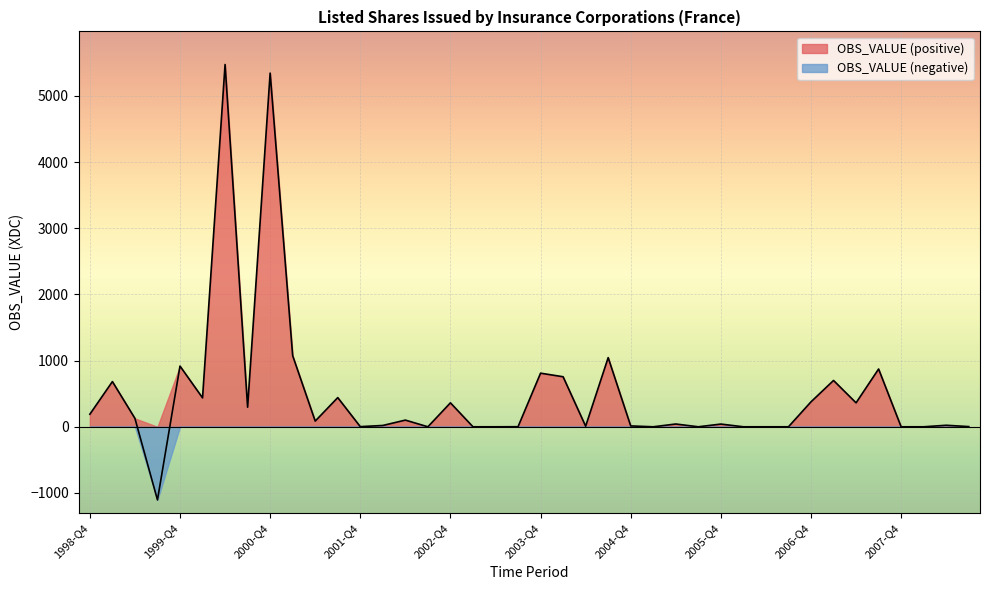

List the labels in order of value, smallest first.

1999-Q3, 2002-Q3, 2003-Q1, 2003-Q2, 2005-Q1, 2005-Q3, 2006-Q1, 2006-Q2, 2006-Q3, 2007-Q4, 2008-Q1, 2003-Q3, 2001-Q4, 2008-Q3, 2004-Q2, 2004-Q4, 2002-Q1, 2008-Q2, 2005-Q4, 2005-Q2, 2001-Q2, 2002-Q2, 1999-Q2, 1998-Q4, 2000-Q3, 2002-Q4, 2007-Q2, 2006-Q4, 2000-Q1, 2001-Q3, 1999-Q1, 2007-Q1, 2004-Q1, 2003-Q4, 2007-Q3, 1999-Q4, 2004-Q3, 2001-Q1, 2000-Q4, 2000-Q2